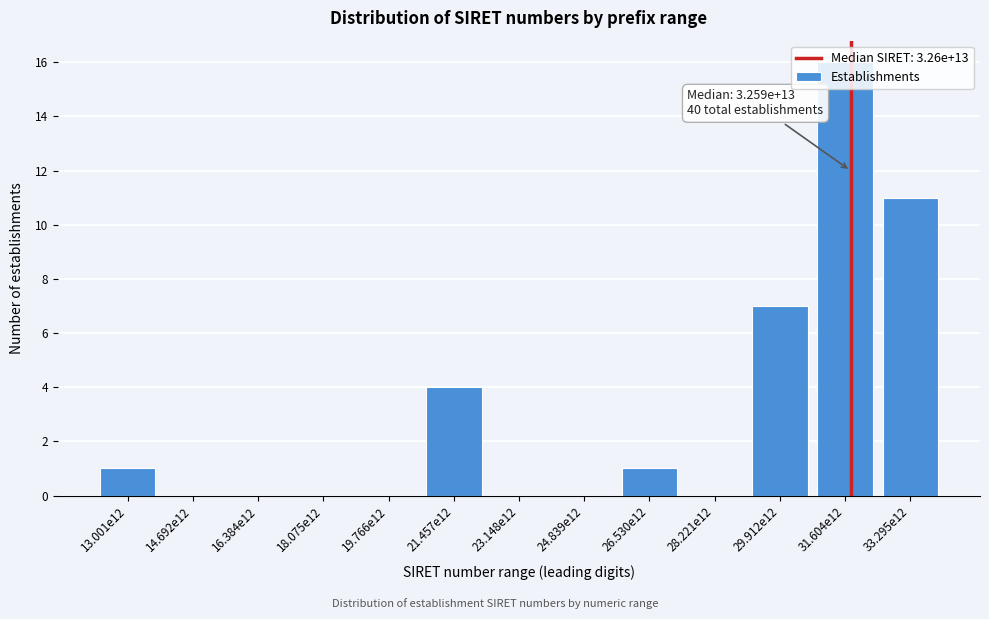

Between 28.221e12 and 21.457e12, which is larger?

21.457e12